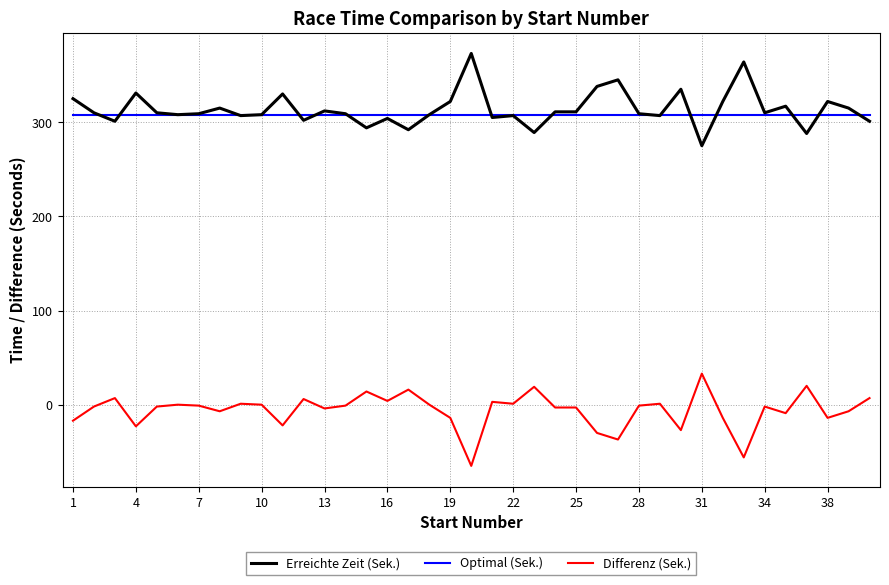

True or false: Differenz (Sek.) and Optimal (Sek.) intersect in this chart.

False